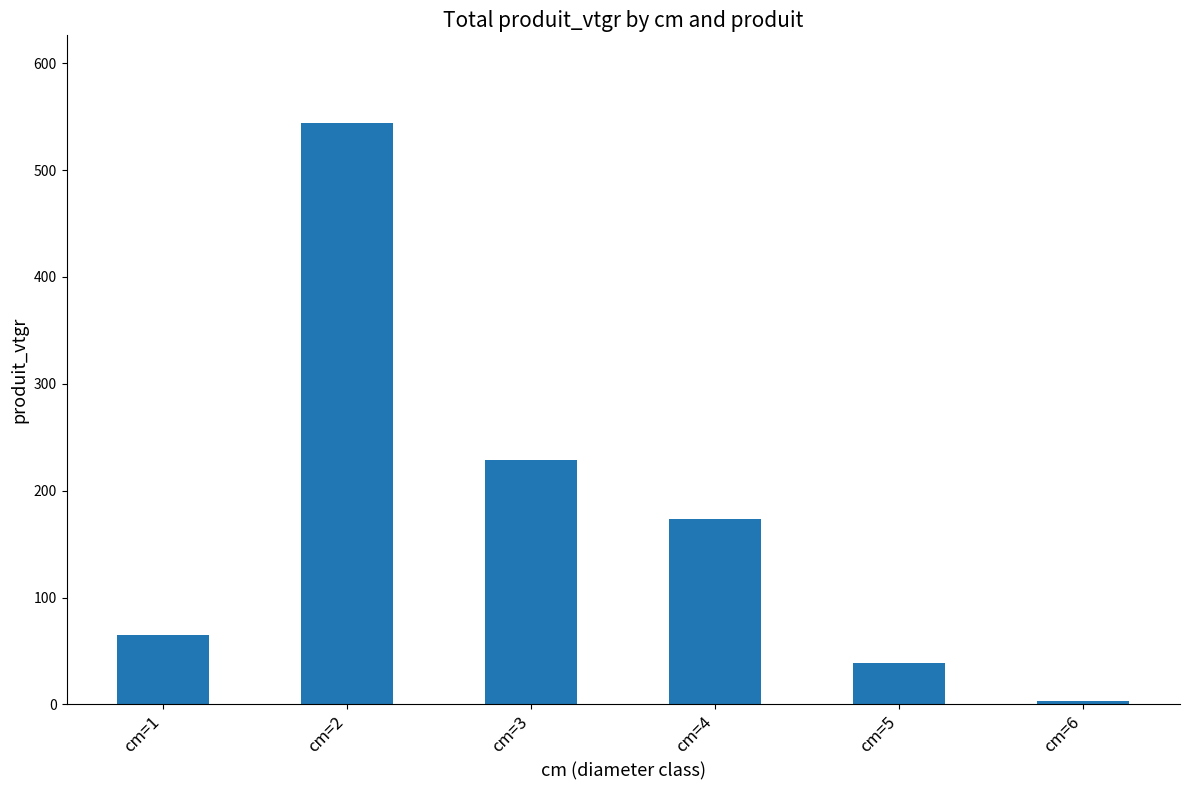

What is the difference between the maximum and minimum values?

540.7